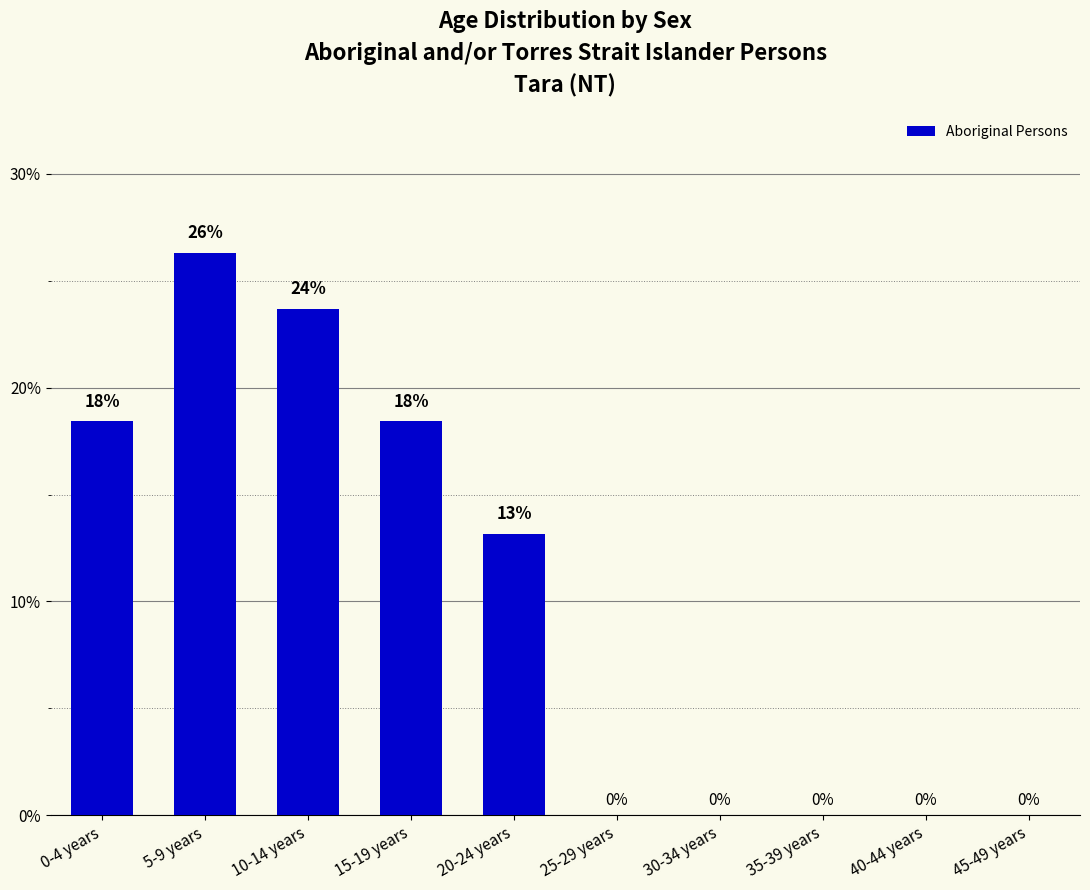

Between 5-9 years and 40-44 years, which is larger?

5-9 years